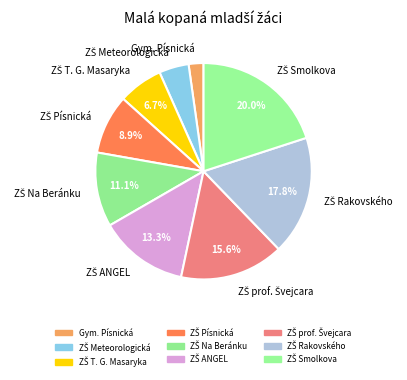

Is there a majority slice in this chart?

No